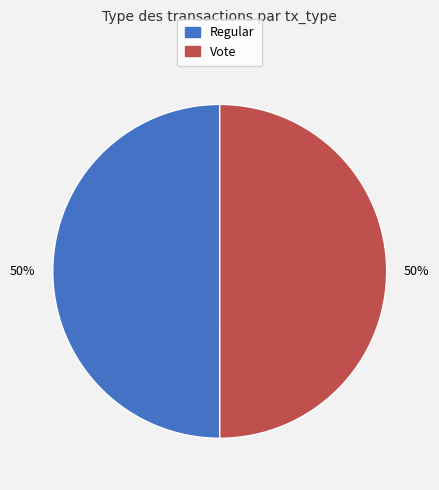

Approximately how many times larger is the value at Regular compared to Vote?

1.0